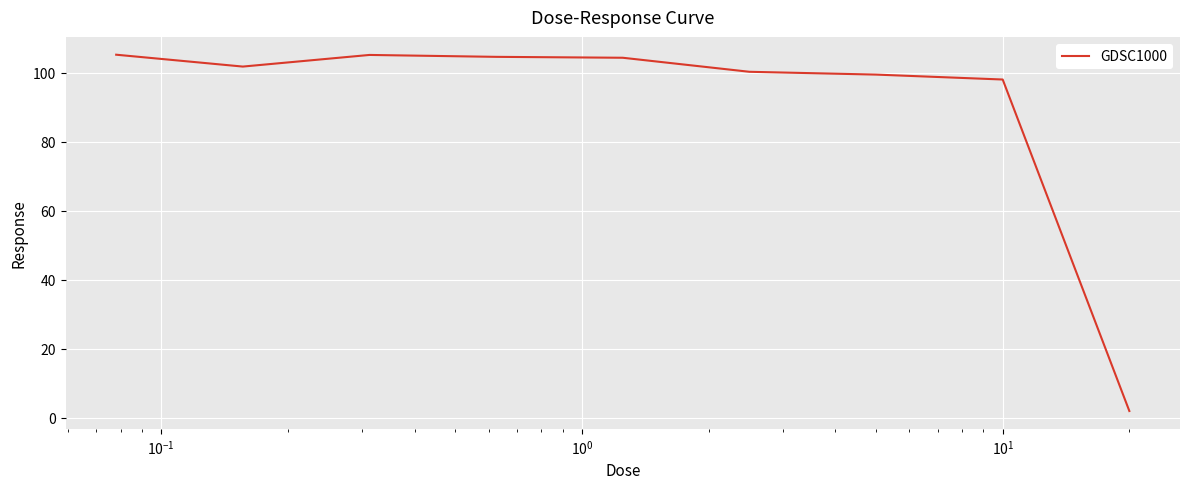

What is the maximum value shown in the chart?

105.2